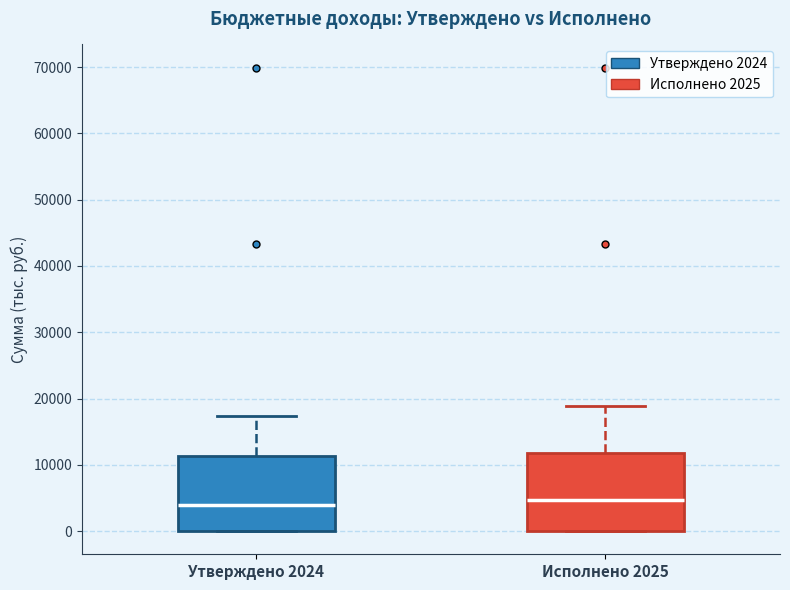

Reading left to right, transcribe this box plot: for each box, give where its median line is, the range the box spans, and where its two whiskers end, as read against the y-axis. The values are not printed on the chart, so give them approximately, as read against the axis.

Утверждено 2024: median 4000, box 0 to 11000, whiskers 0 to 17000
Исполнено 2025: median 5000, box 0 to 12000, whiskers 0 to 19000